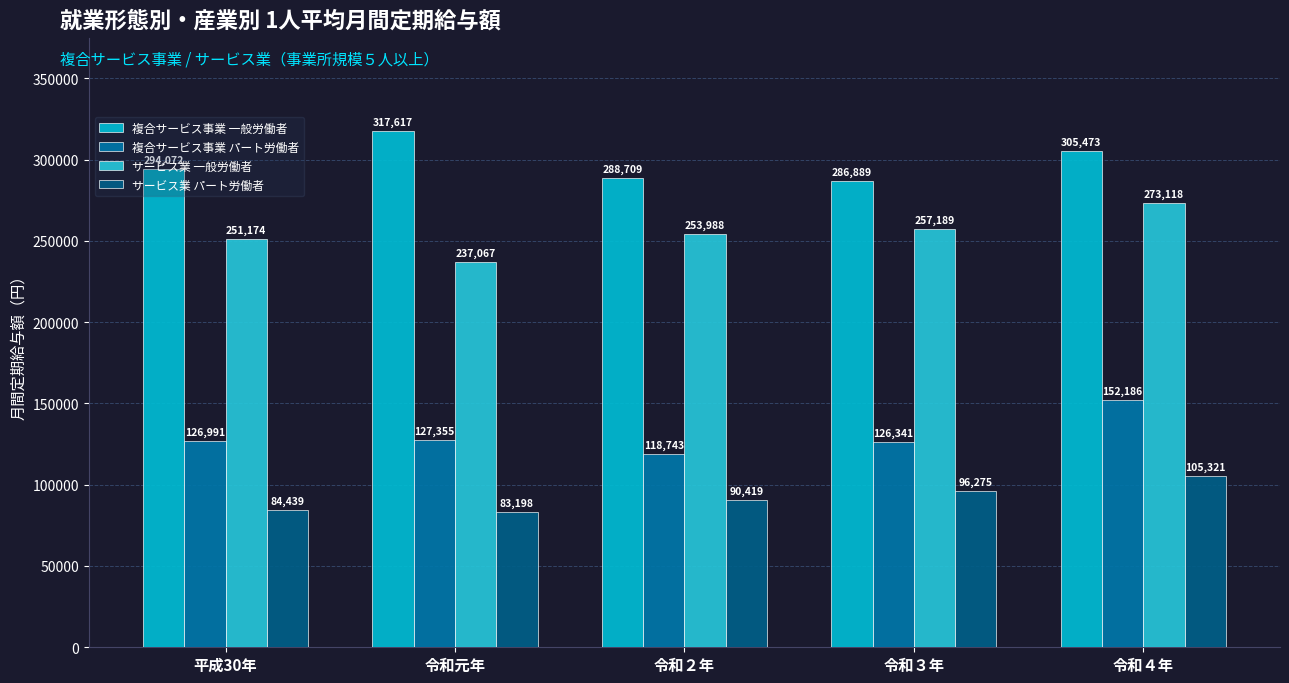

What is the highest value of the 複合サービス事業 一般労働者 series?

317617